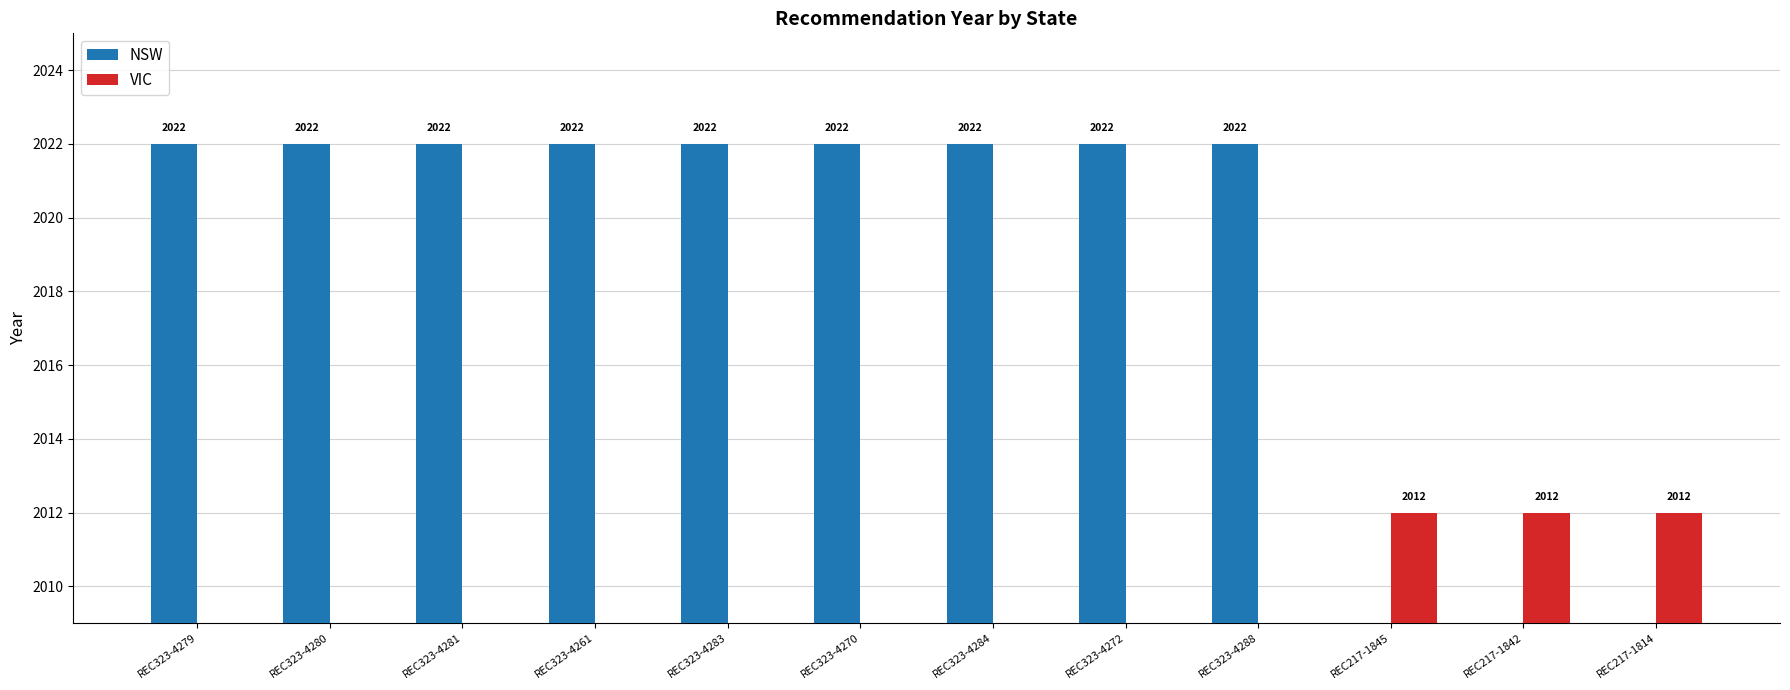

Which category has the lowest value across all series?

REC217-1845